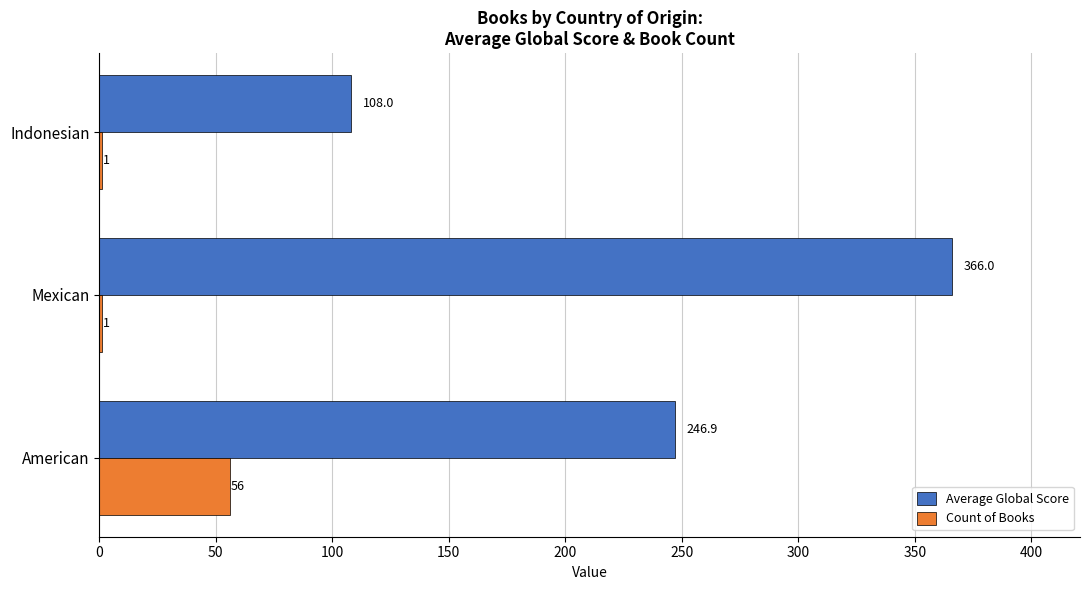

What is the total value across all series at Indonesian?

109.0